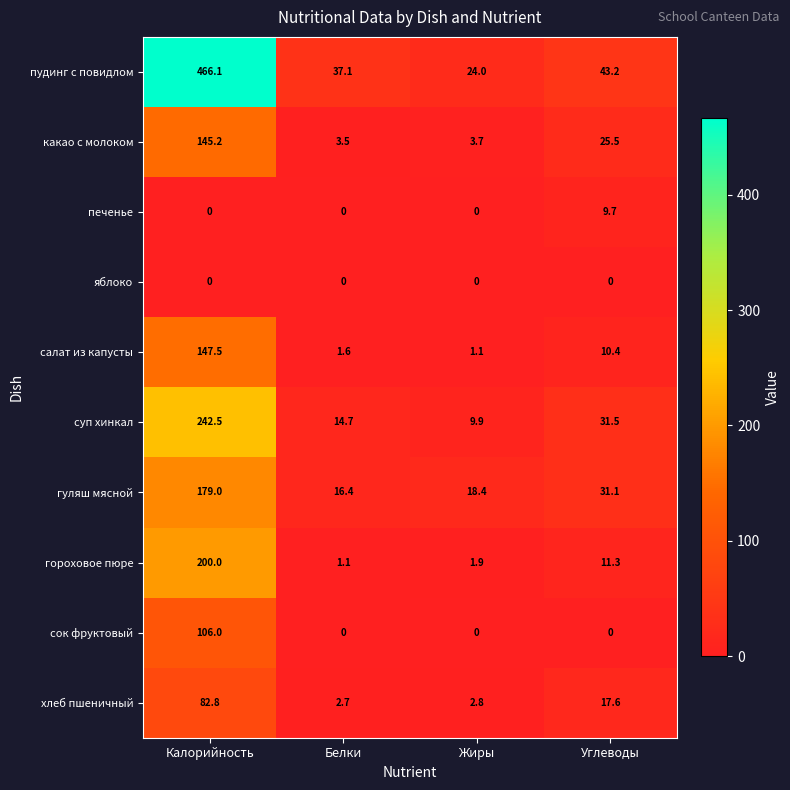

Rank the series by their maximum value, from highest to lowest.

пудинг с повидлом, суп хинкал, гороховое пюре, гуляш мясной, салат из капусты, какао с молоком, сок фруктовый, хлеб пшеничный, печенье, яблоко